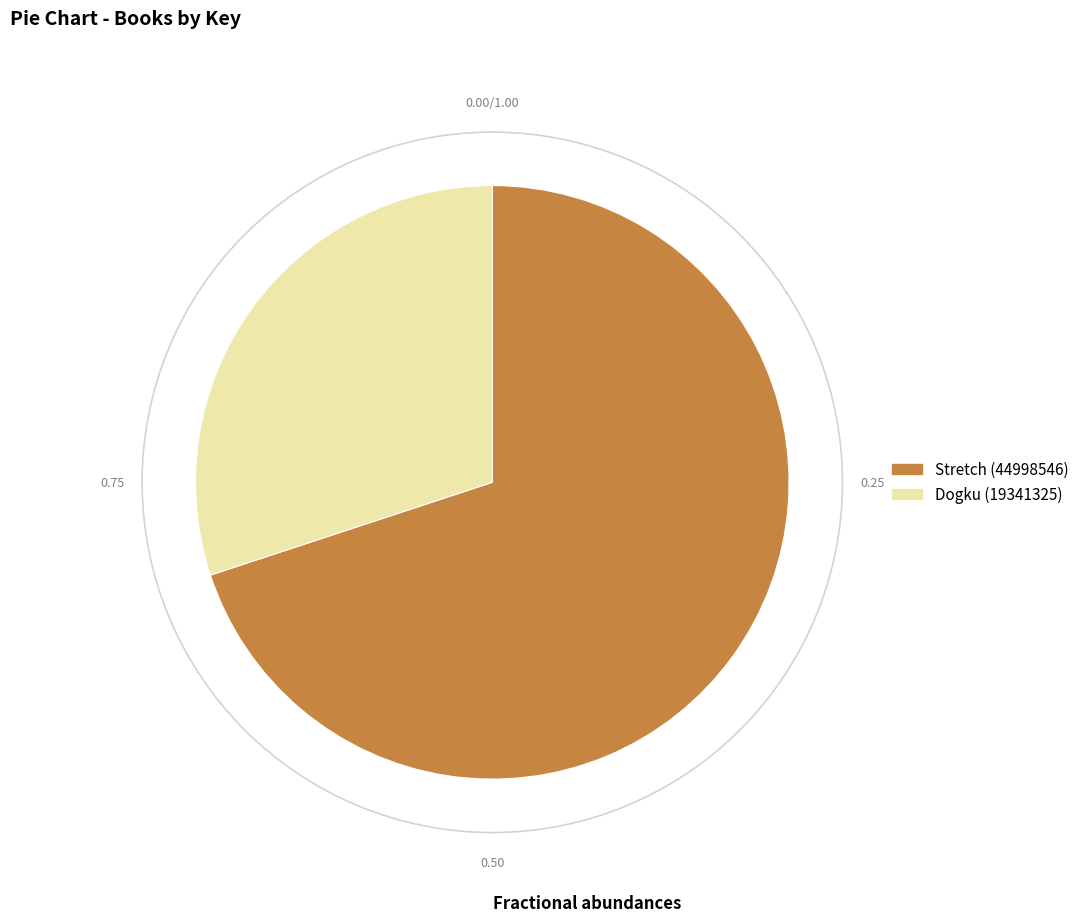

What is the majority slice?

Stretch (44998546)